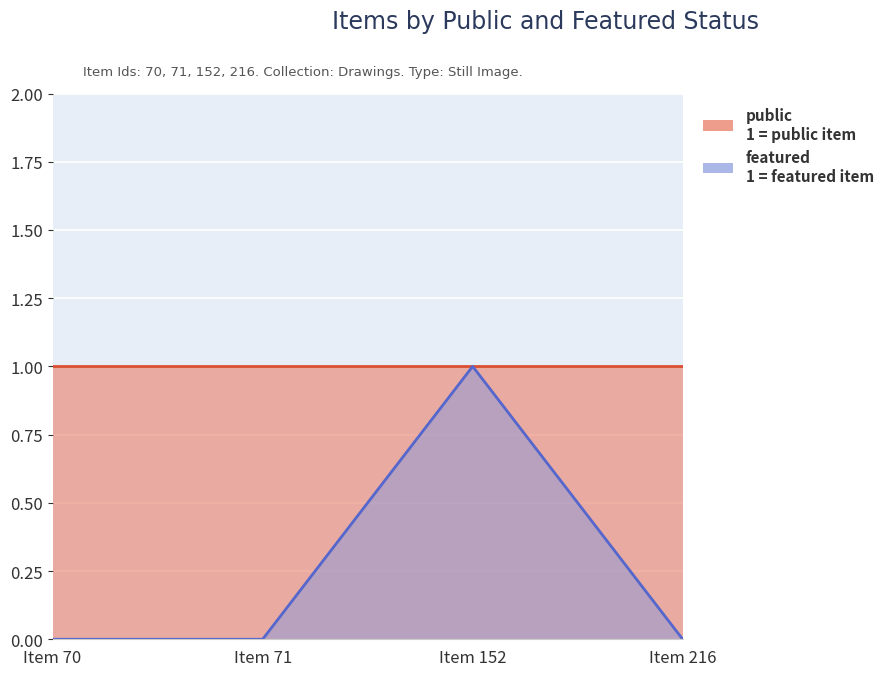

The chart shows a value of -1 at Item 71. True or false?

False